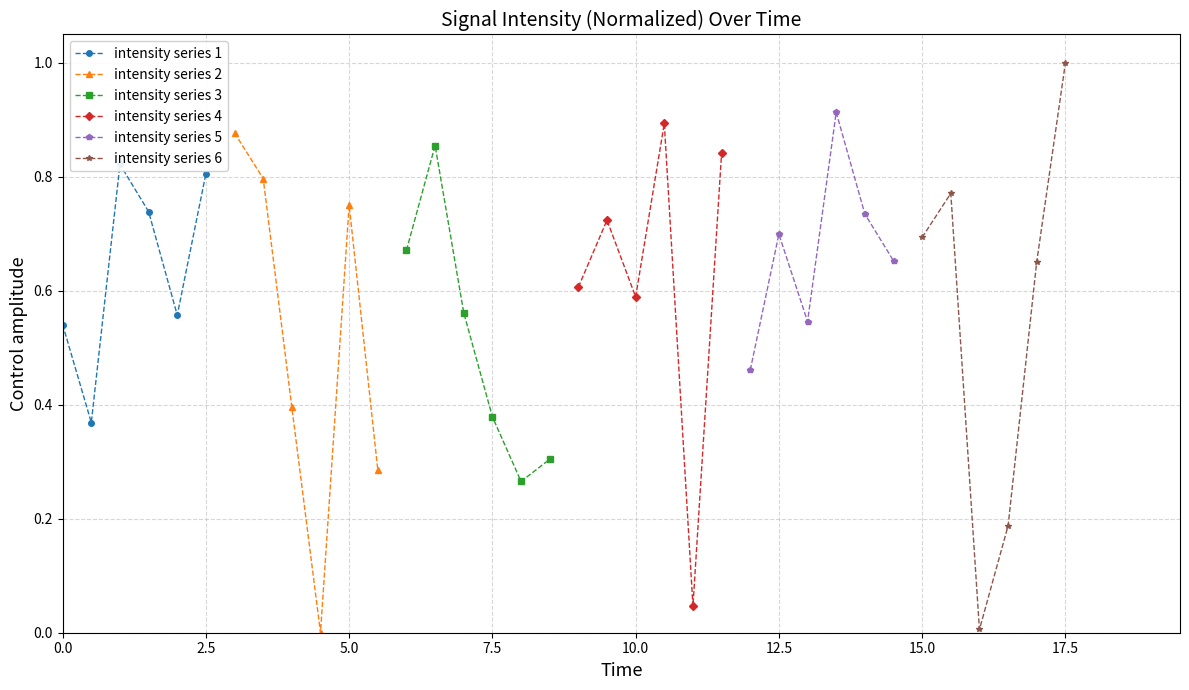

How many categories are shown in the chart?

6